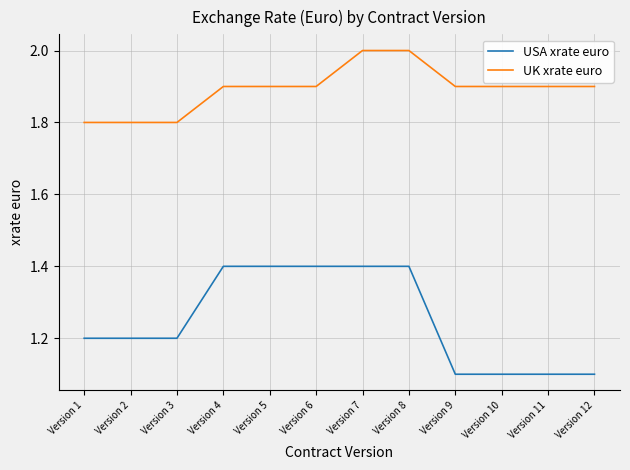

Which series has the largest range (max minus min)?

USA xrate euro